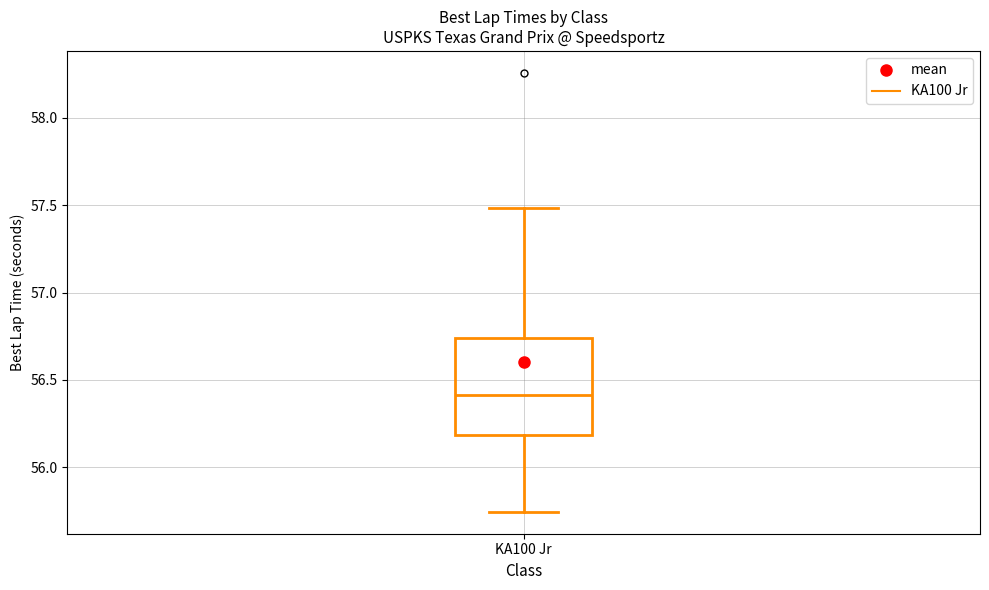

Where does the lower whisker of the box for KA100 Jr end on the y-axis? The values are not printed on the chart, so give them approximately, as read against the axis.

55.75